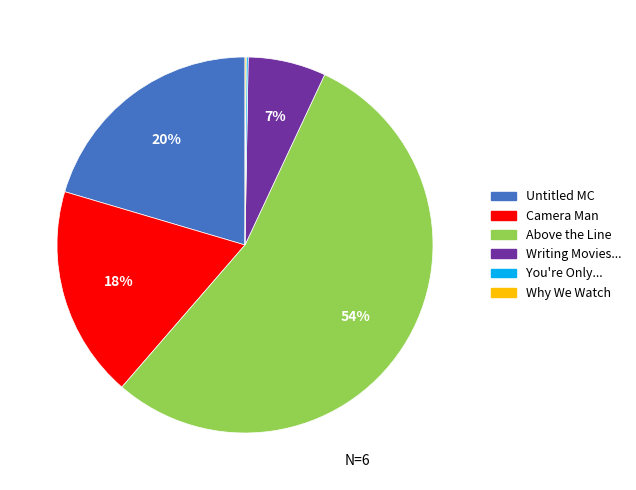

Does any single category account for the majority?

Yes